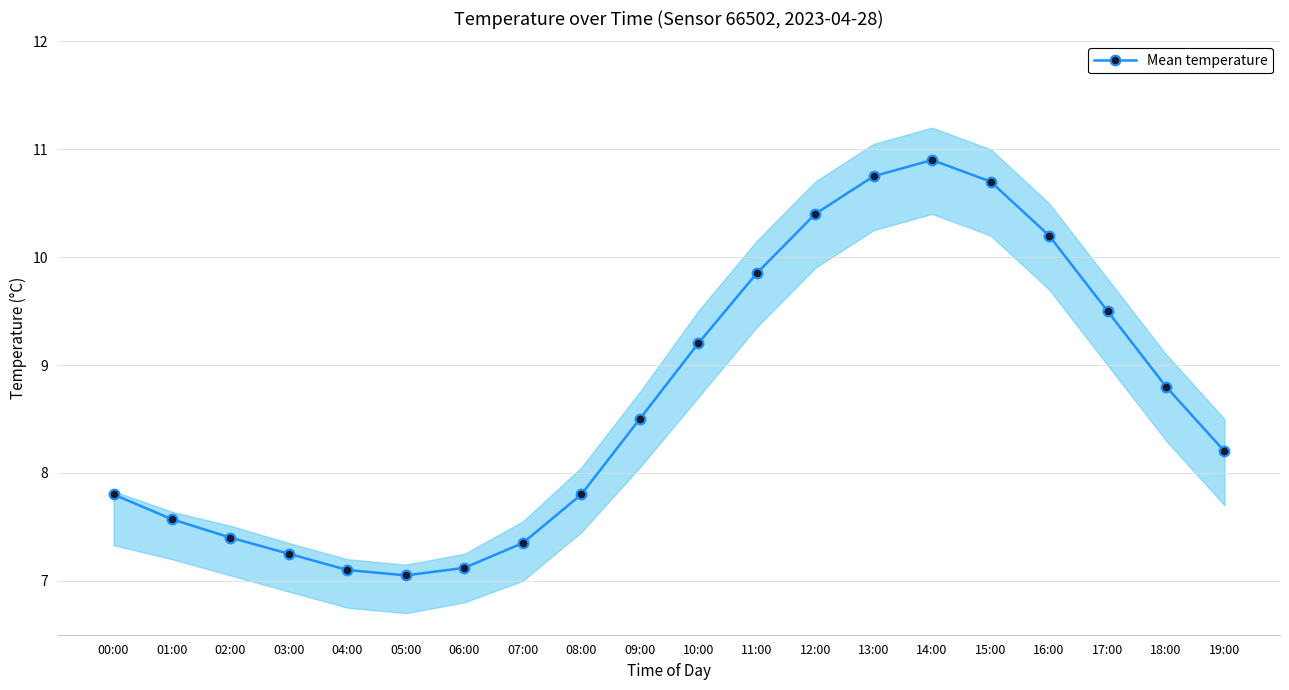

How many values exceed 8?

11